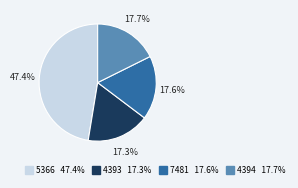

Does any single category account for the majority?

No